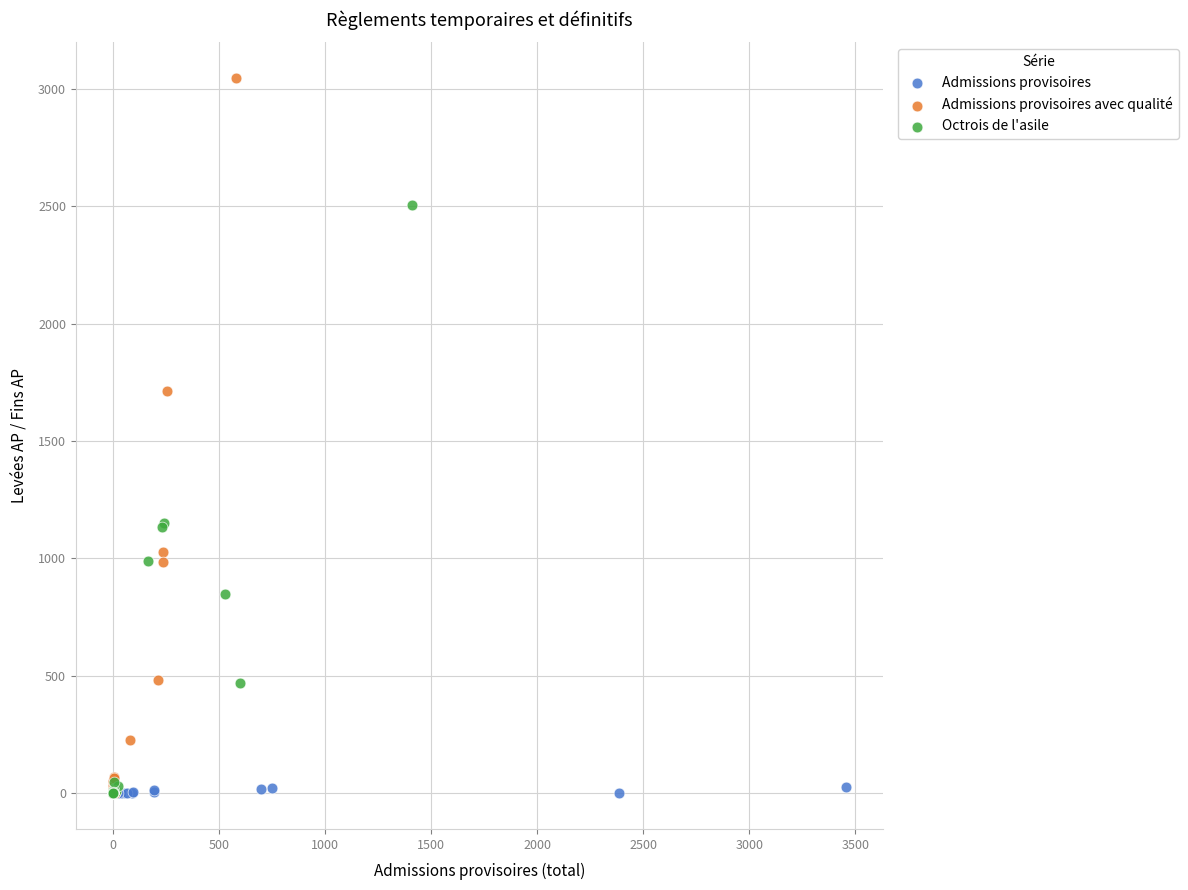

Which series has the largest Y range (max minus min)?

Admissions provisoires avec qualité